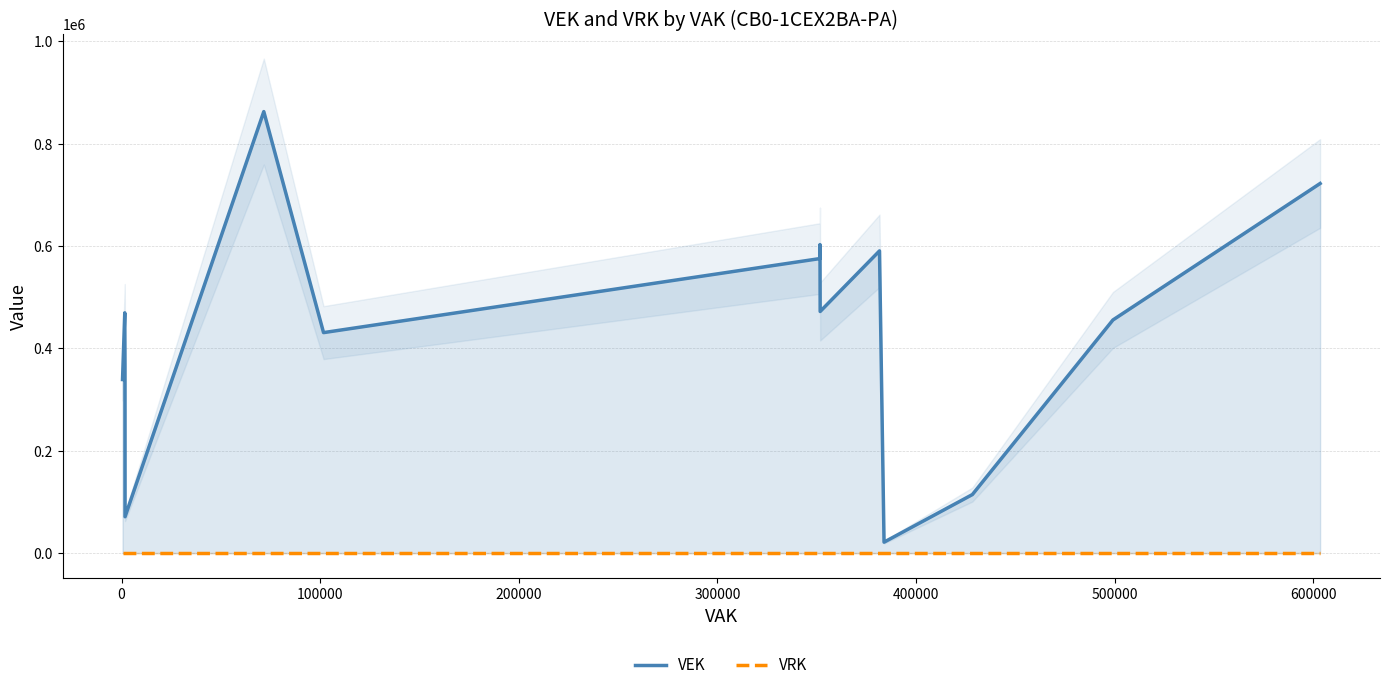

Rank the series by their average value, from highest to lowest.

VEK, VRK